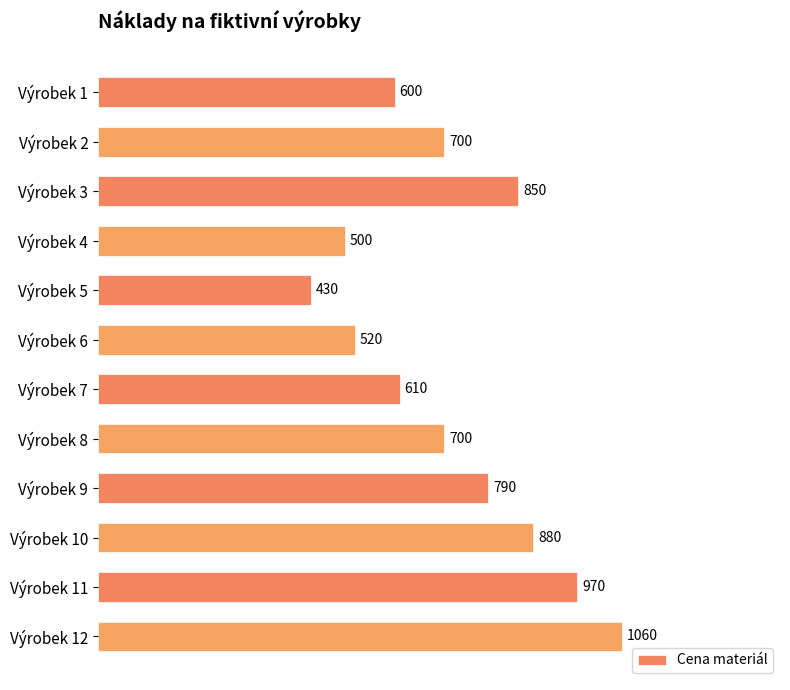

What is the value of the 10th bar from the top?

880